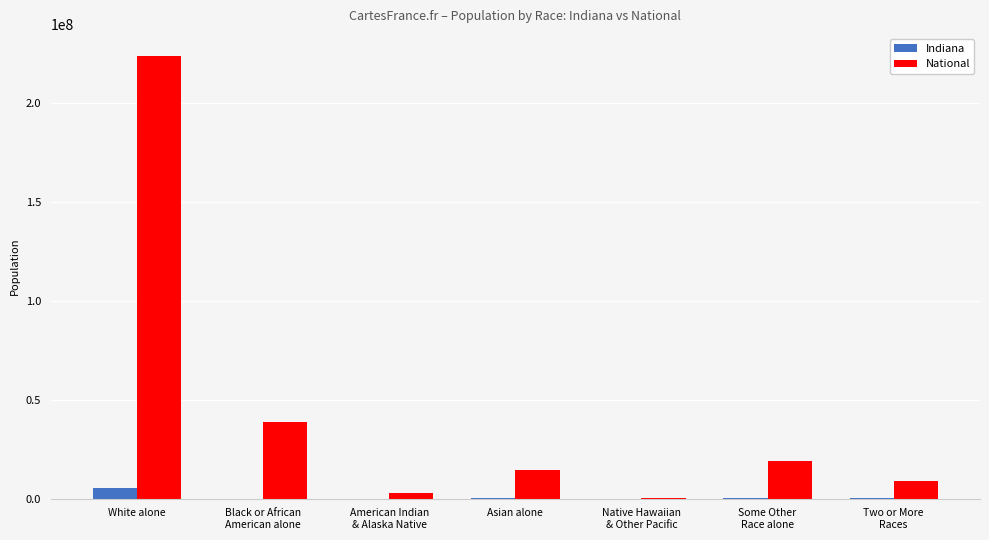

What is the greatest value displayed?

223553265